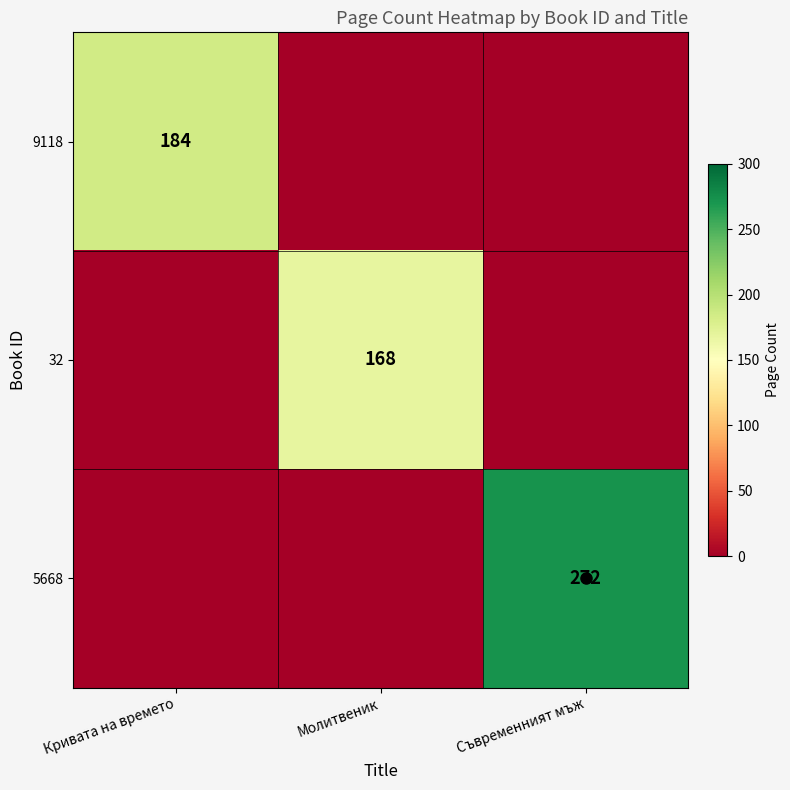

Count the number of data series in this chart.

3